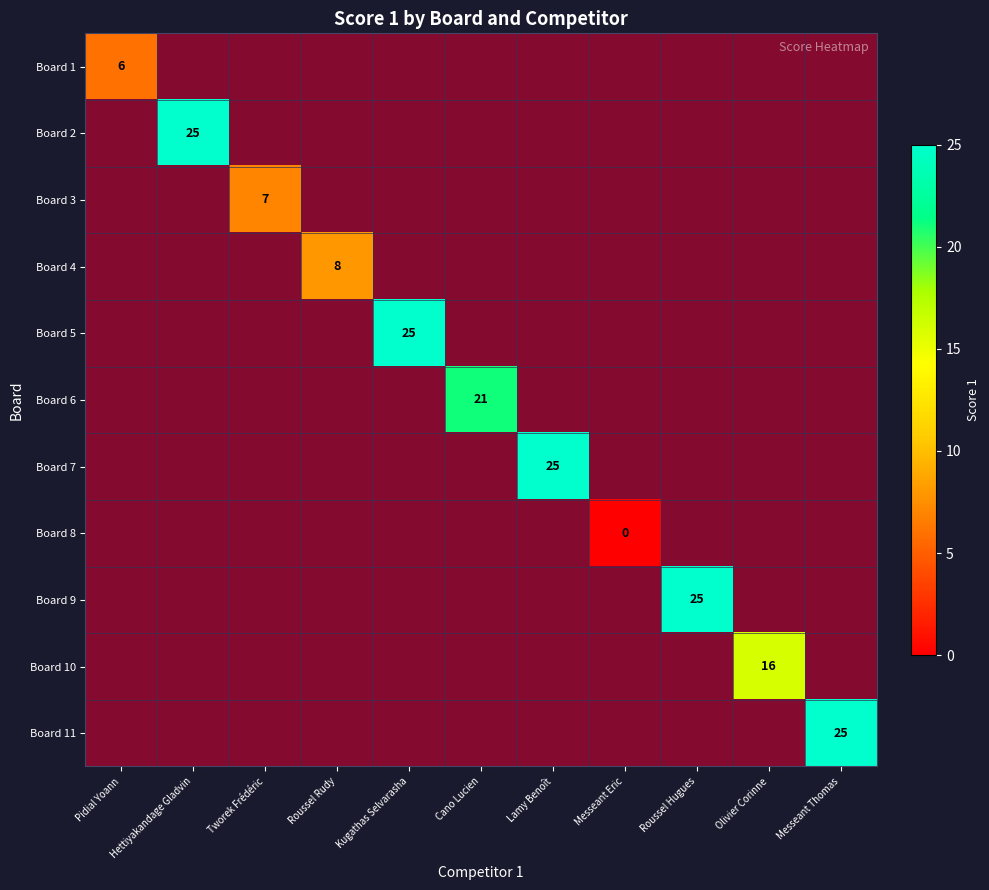

How many values in Board 3 are above zero?

1